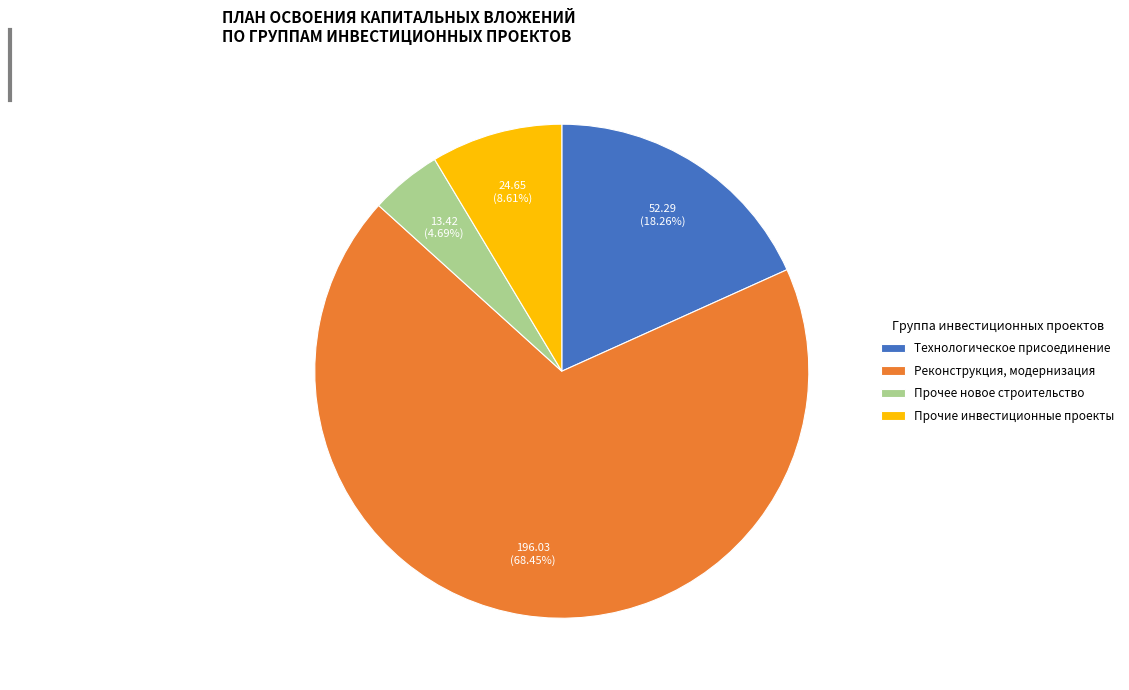

Is there any slice that represents more than half of the pie?

Yes